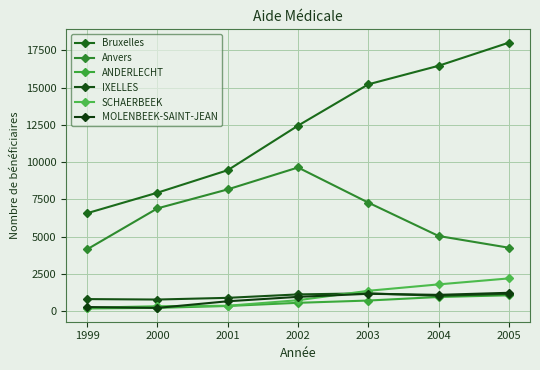

Which has a higher value, 2000 or 2005?

2005